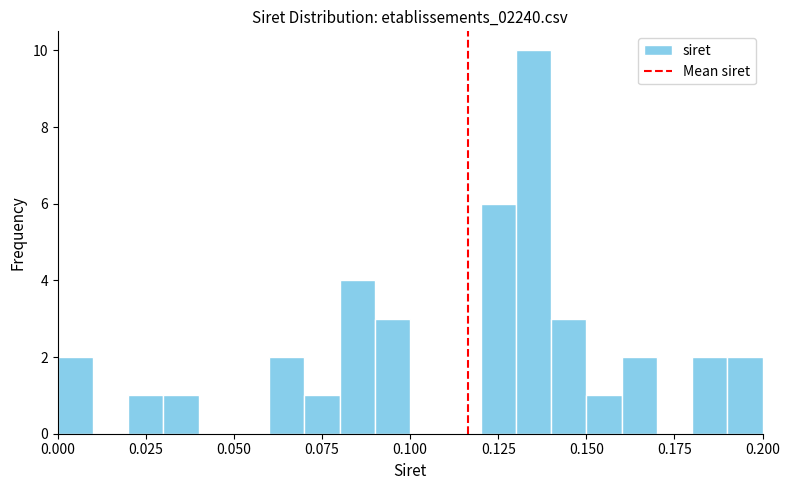

Read against the x-axis, roughly where is the centre of the tallest bar?

0.135